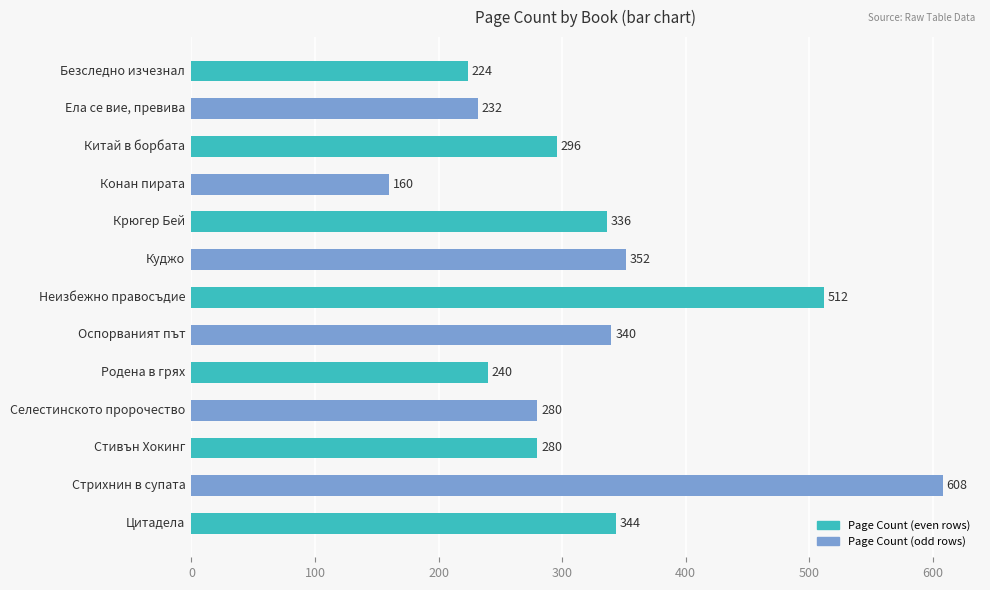

What is the value of the 13th bar from the top?

344